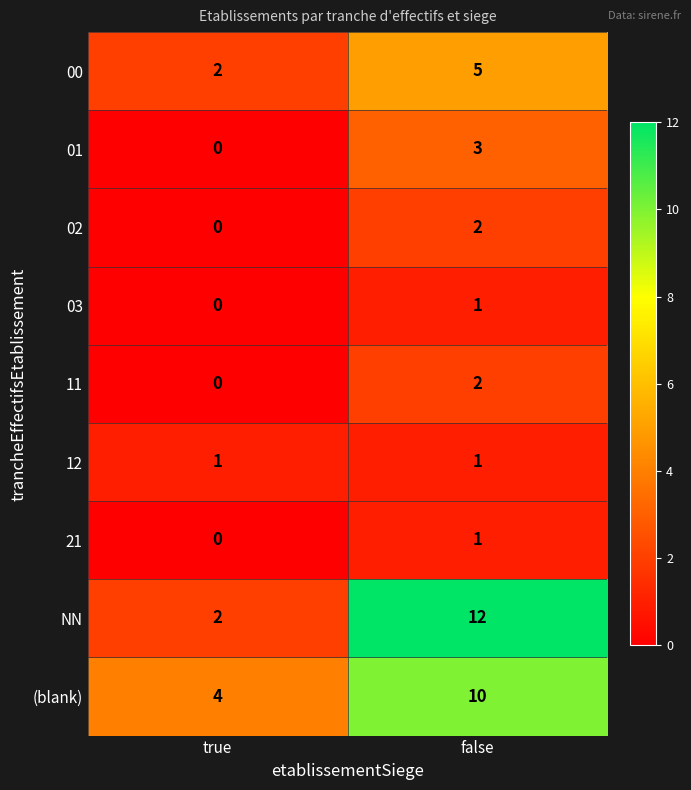

Where is 03 nearest to the value 0?

true